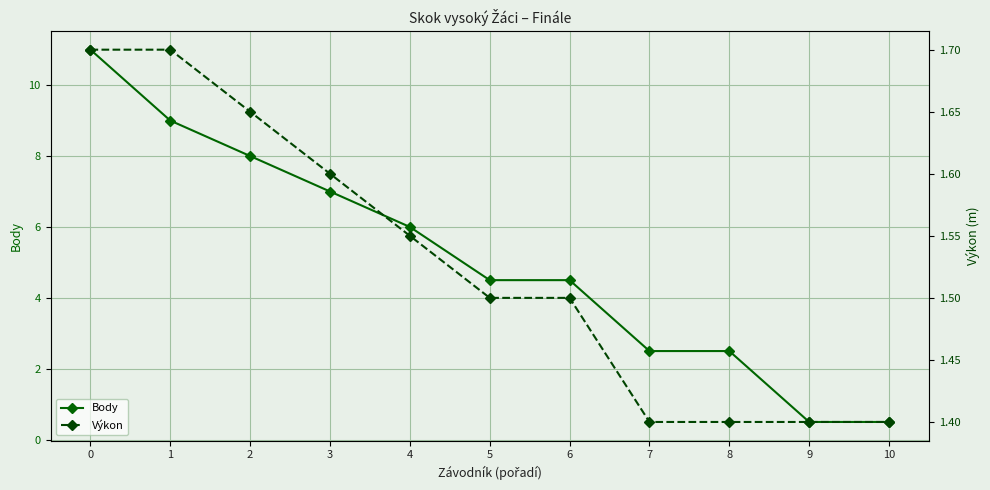

At how many categories does at least one series exceed 1?

11